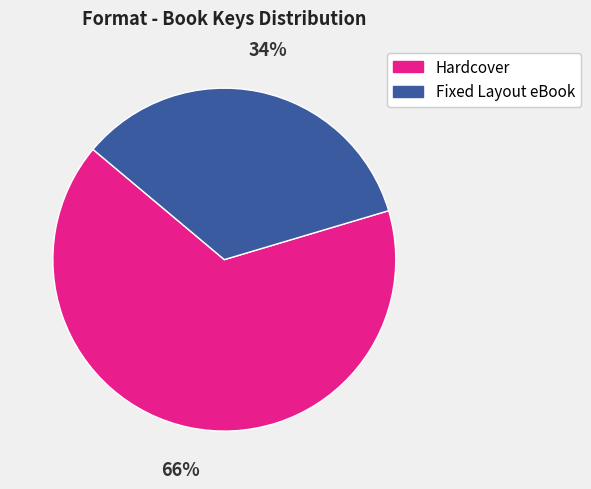

How many segments does this pie chart have?

2